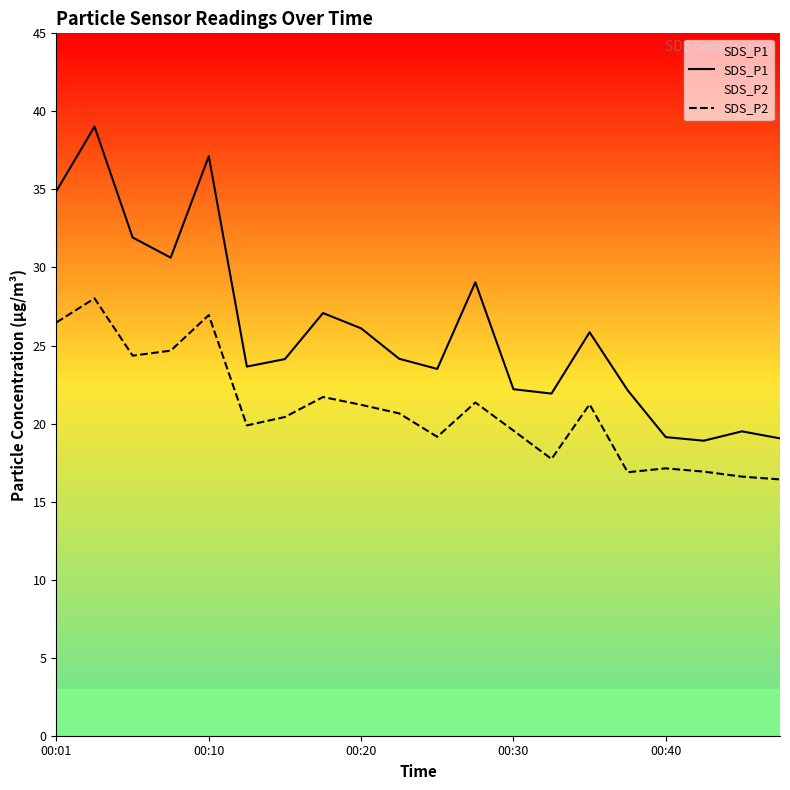

What is the minimum value shown in the chart?

16.4